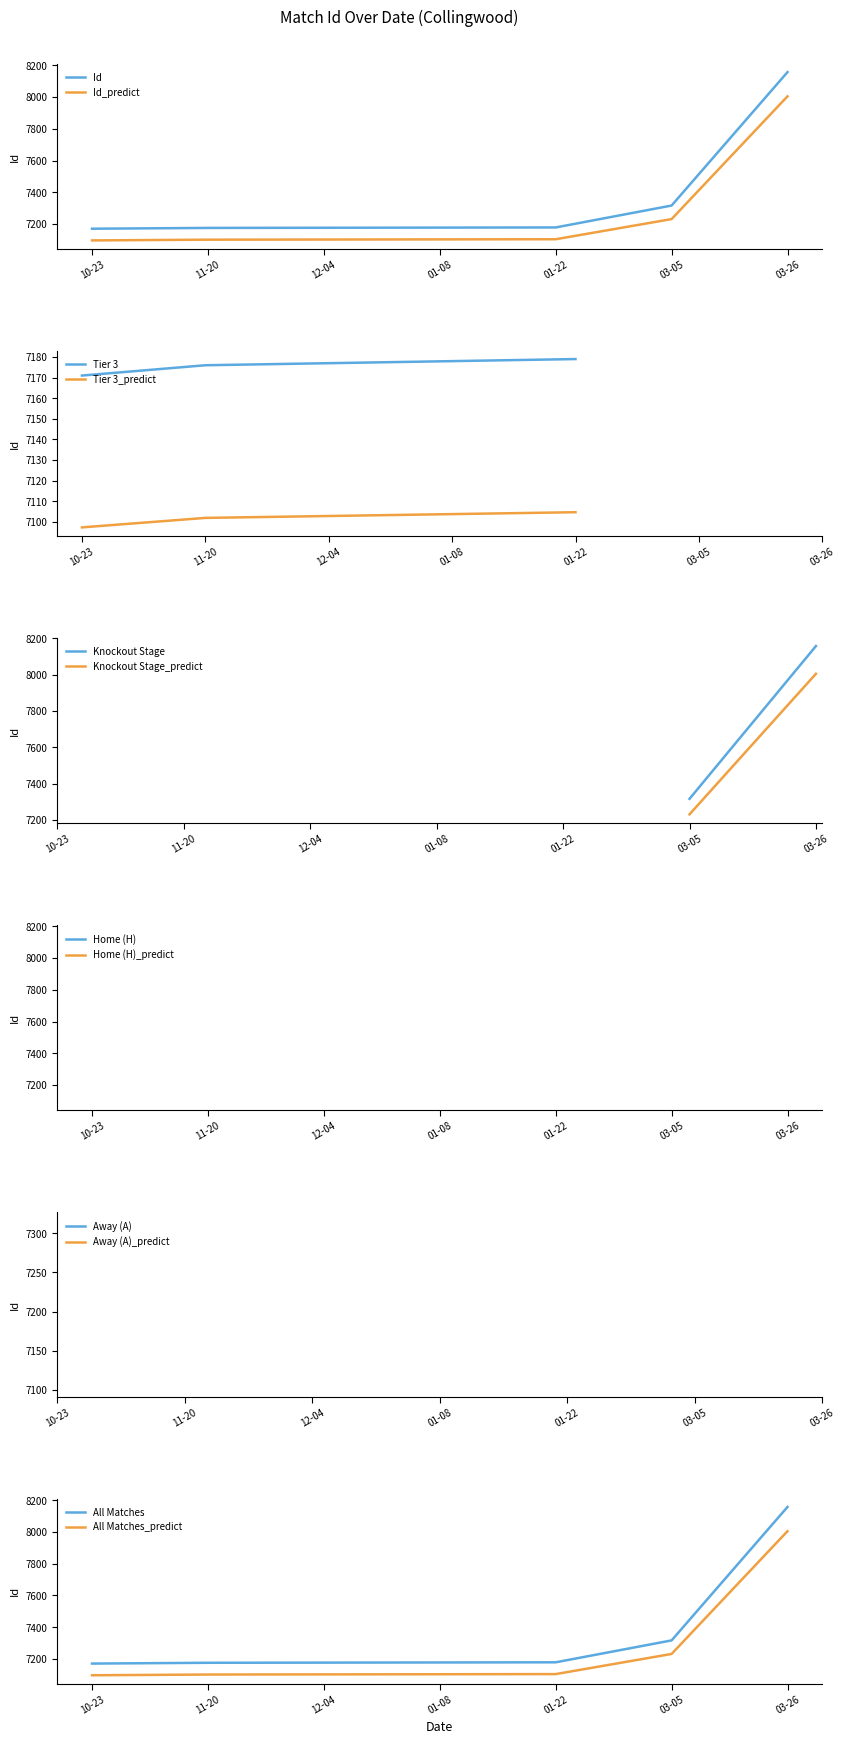

What is the difference between the maximum and second lowest values?

982